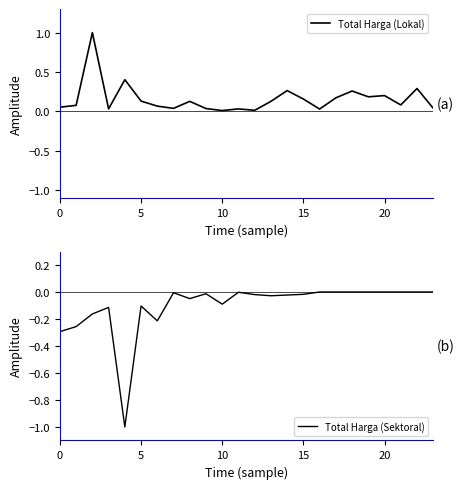

What is the average value of the Total Harga (Sektoral) series?

-0.1